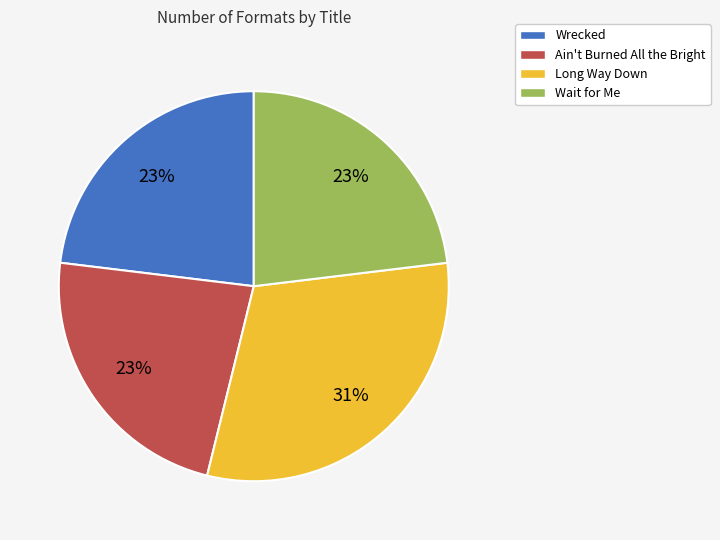

Is there a majority slice in this chart?

No